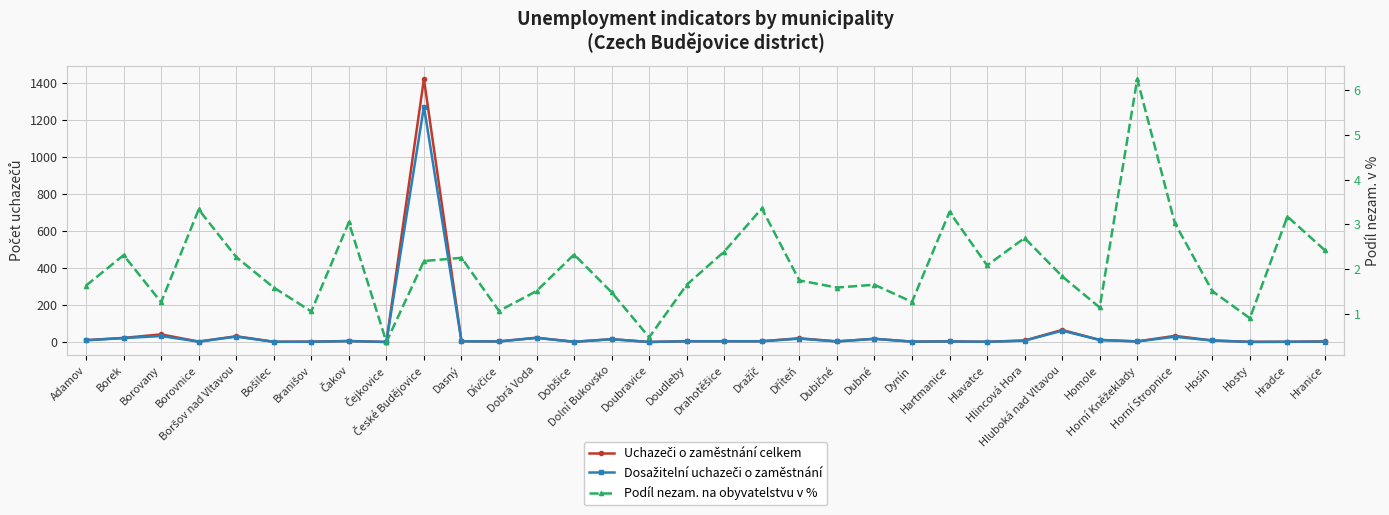

How many intersections are there between Podíl nezam. na obyvatelstvu v % and Dosažitelní uchazeči o zaměstnání?

10